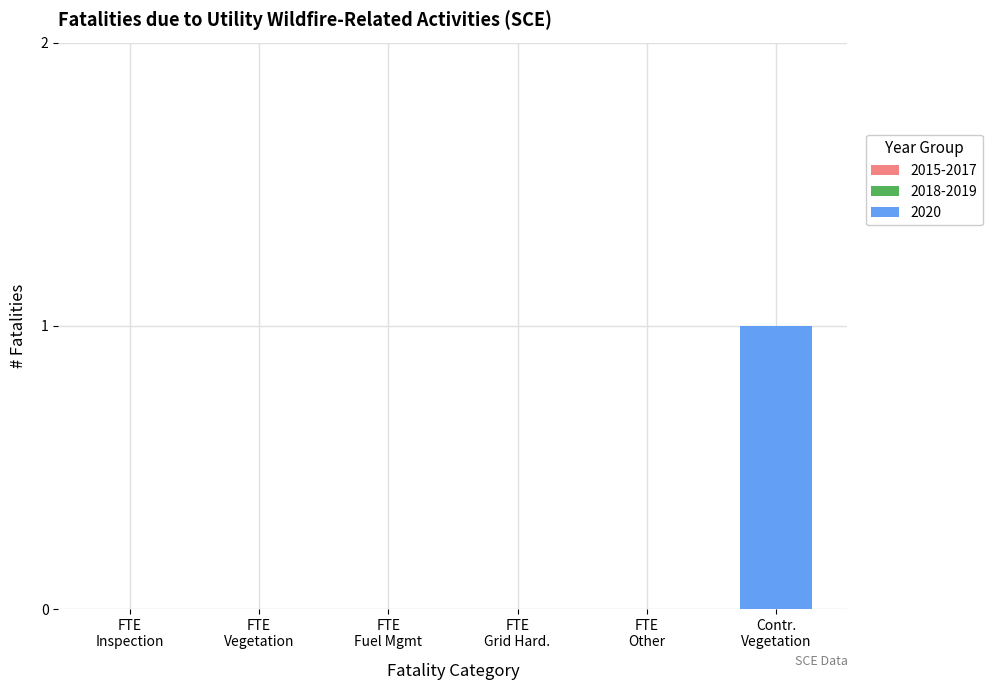

Are the bars horizontal?

No